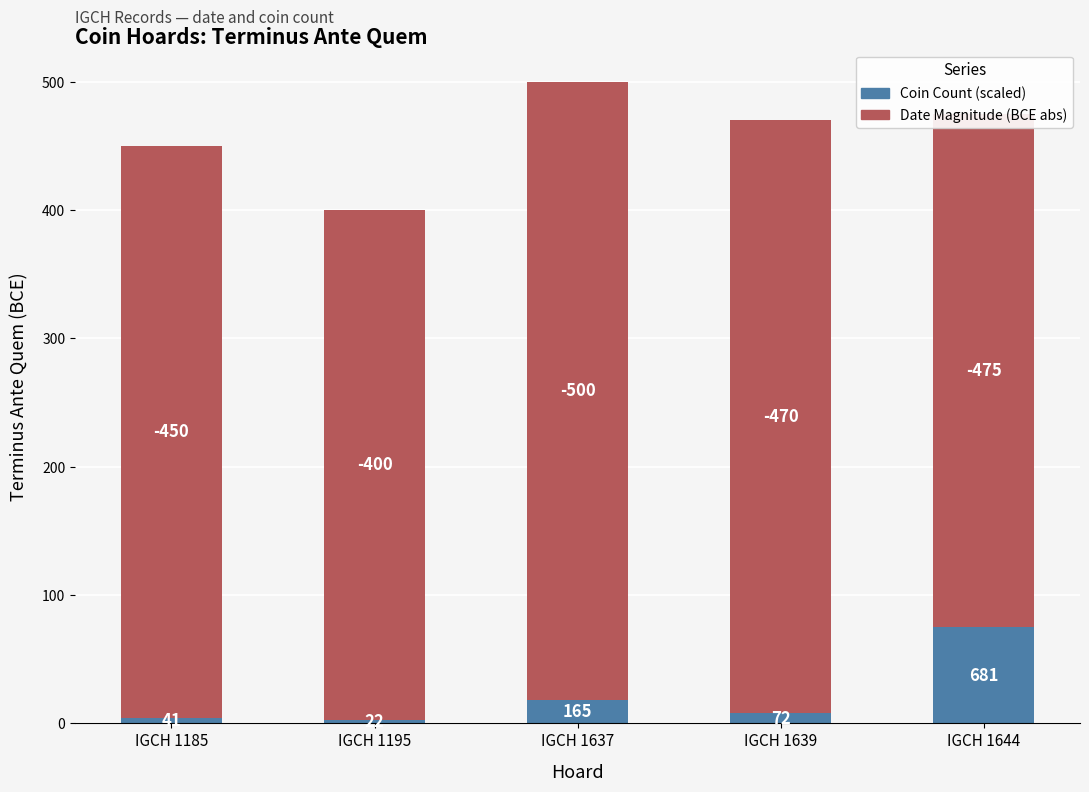

How many bars are there in total?

5